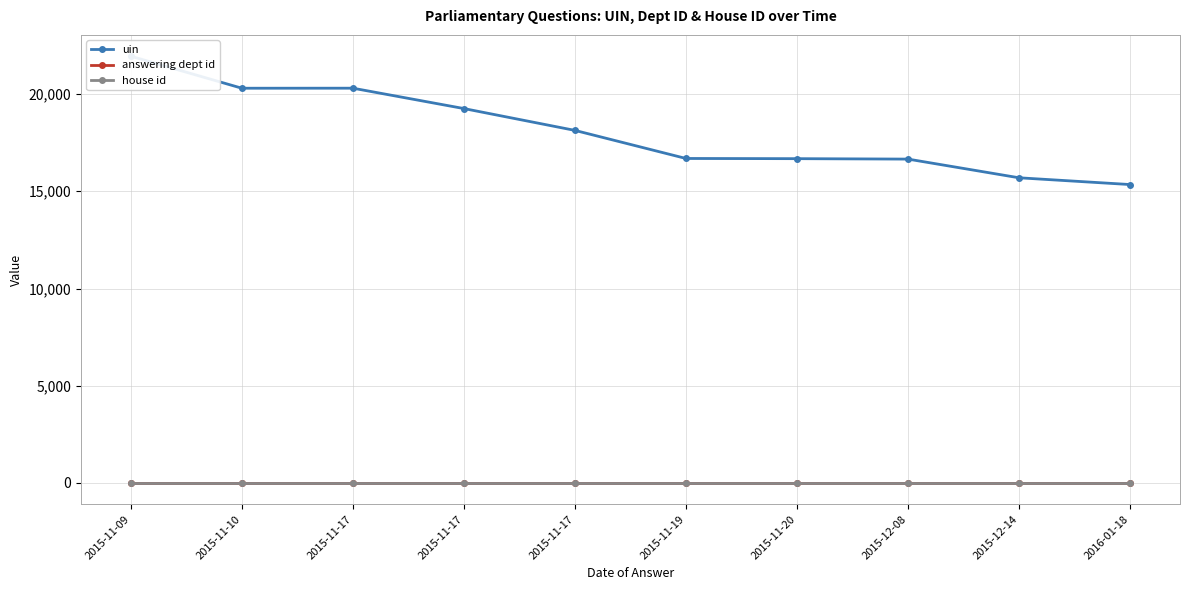

List the labels in order of uin value, largest first.

2015-11-09, 2015-11-17, 2015-11-10, 2015-11-17, 2015-11-17, 2015-11-19, 2015-11-20, 2015-12-08, 2015-12-14, 2016-01-18